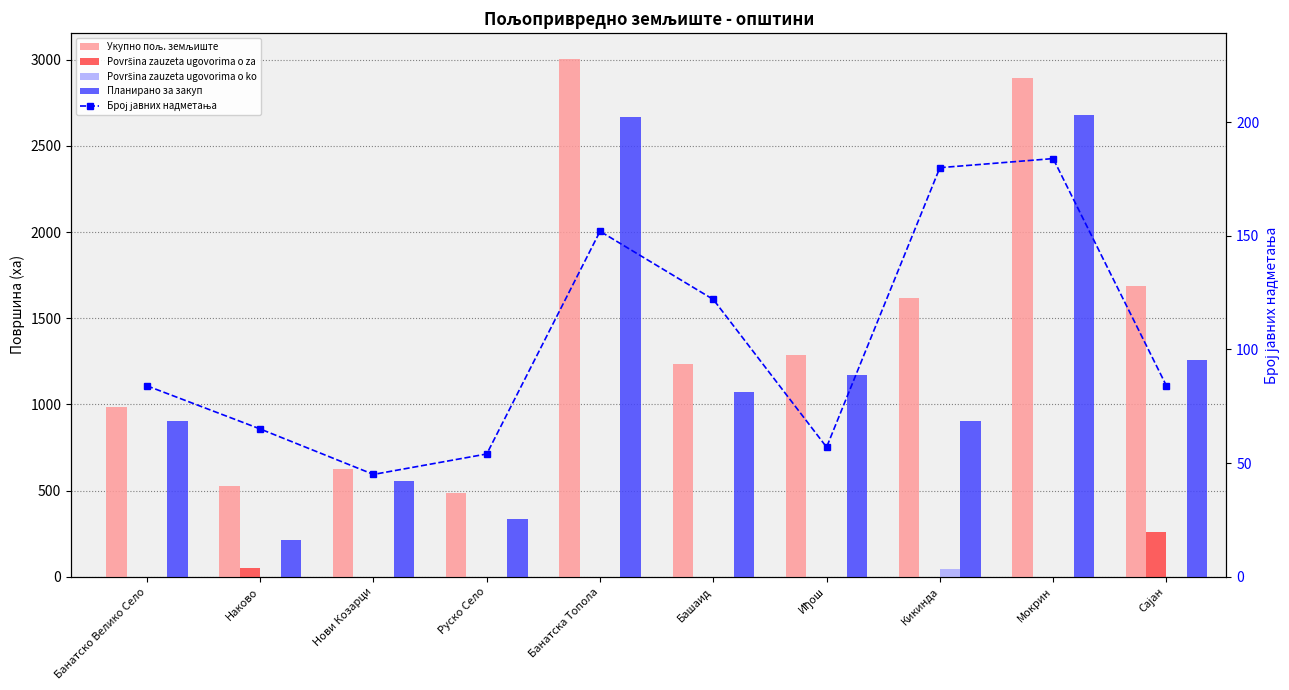

What is the average value of the Površina zauzeta ugovorima o za series?

30.8